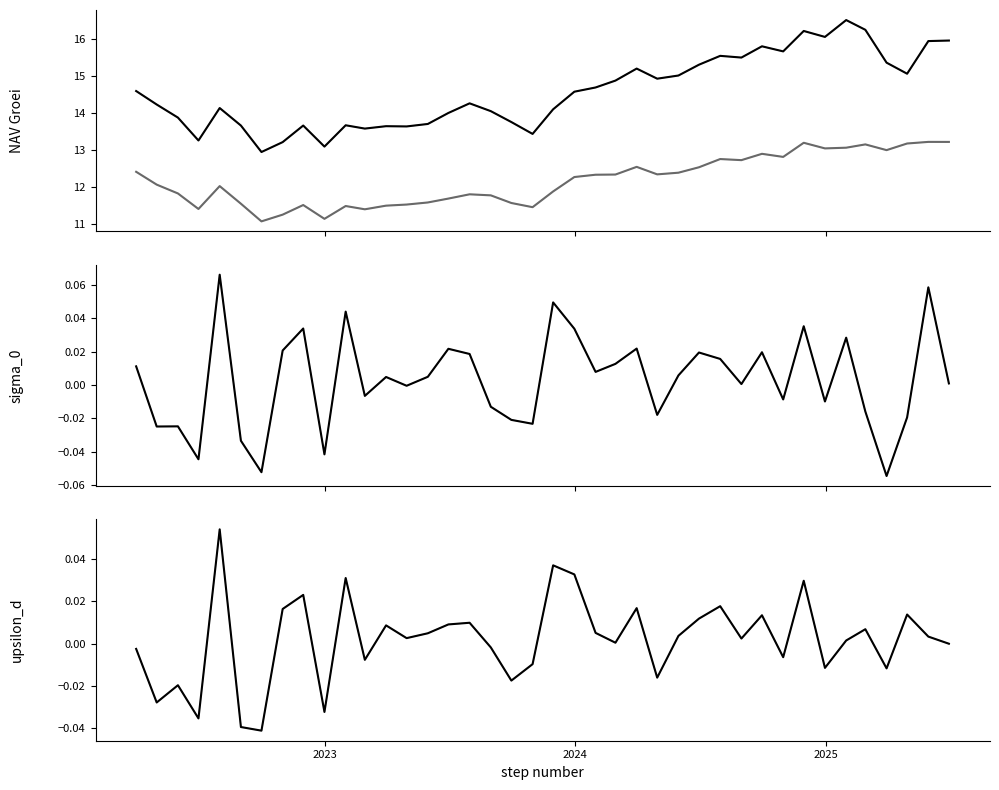

How many lines are shown in the chart?

4